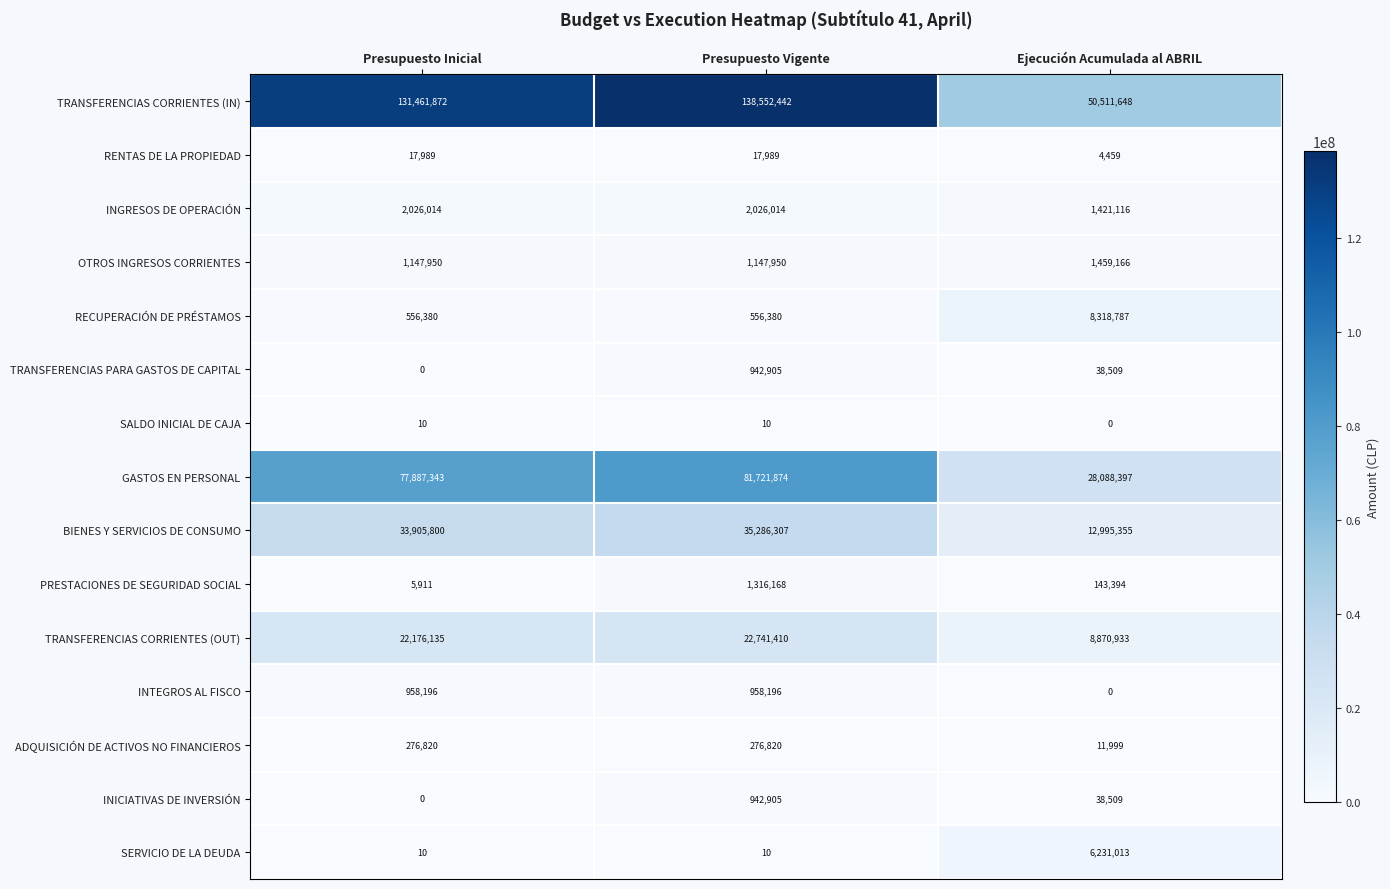

Which series has the largest range (max minus min)?

TRANSFERENCIAS CORRIENTES (IN)